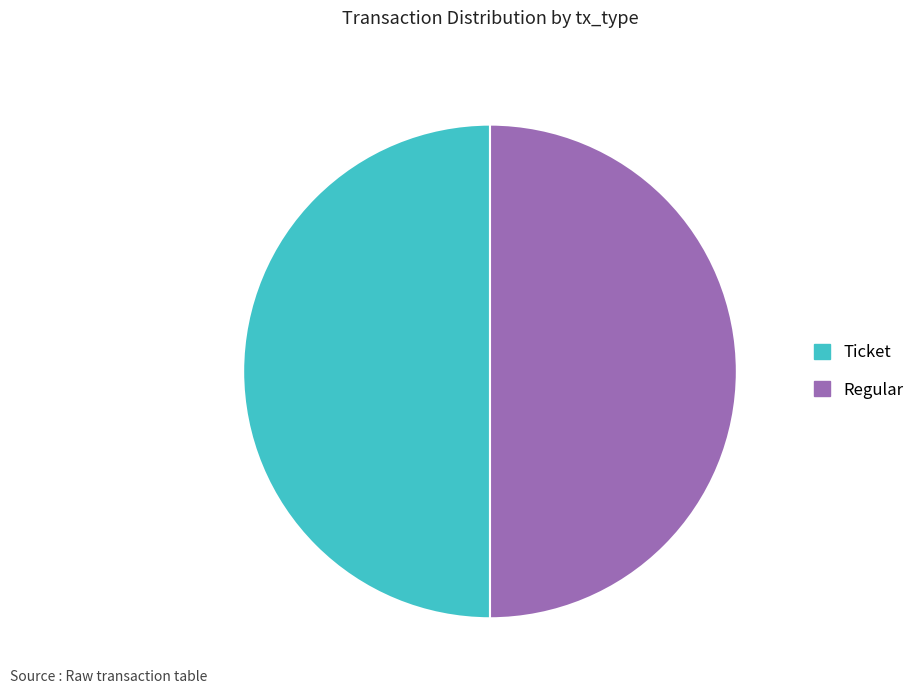

What is the ratio of the value at Regular to the value at Ticket?

1.0